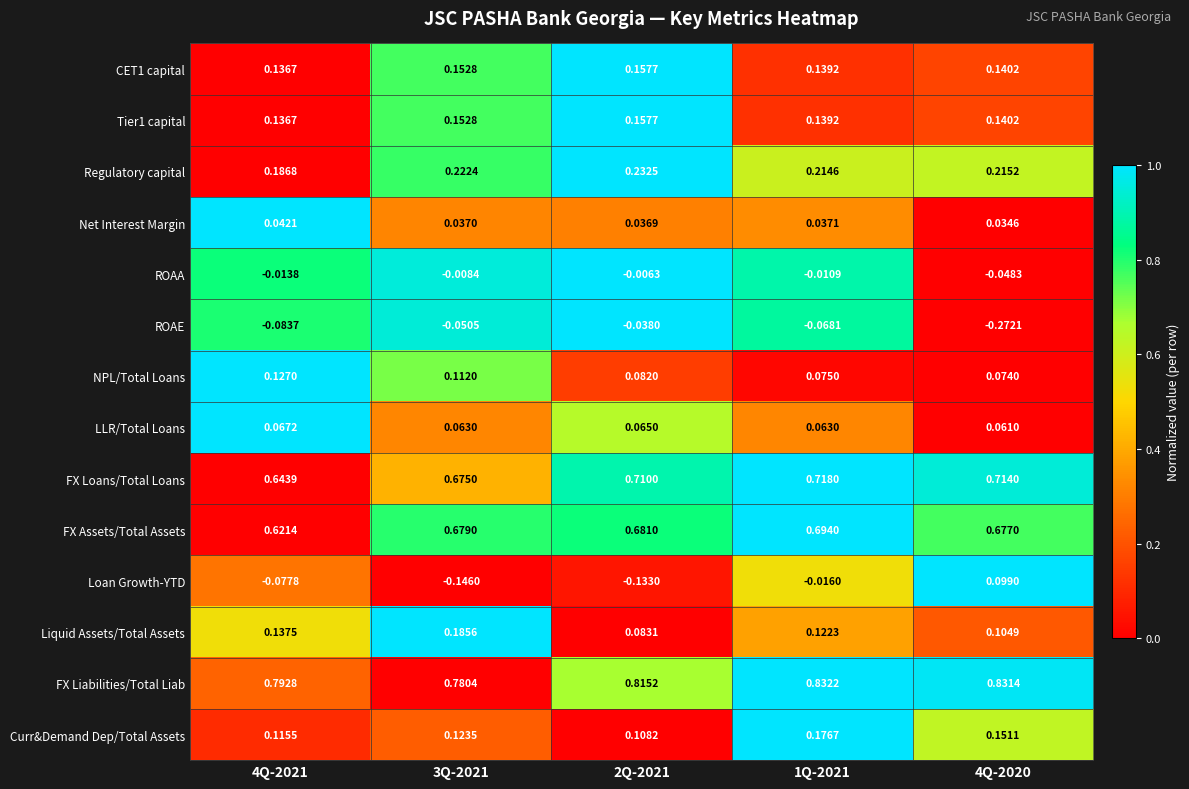

Which series has the widest spread of values?

Loan Growth-YTD